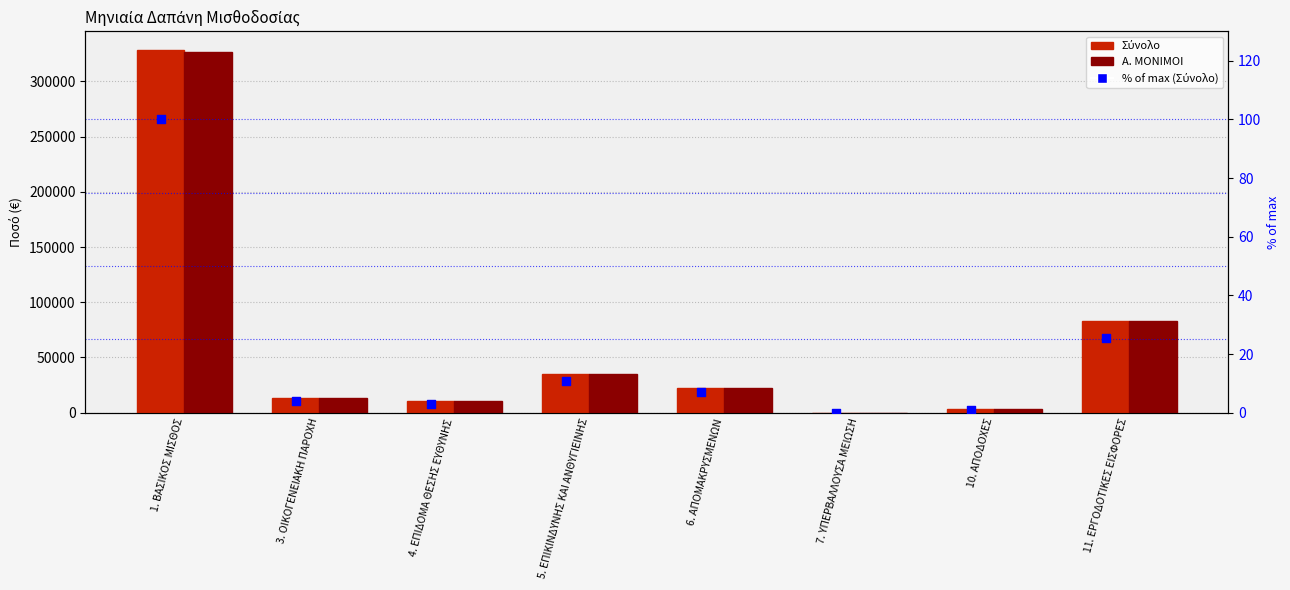

What is the total value across all series at 1. ΒΑΣΙΚΟΣ ΜΙΣΘΟΣ?

656145.9